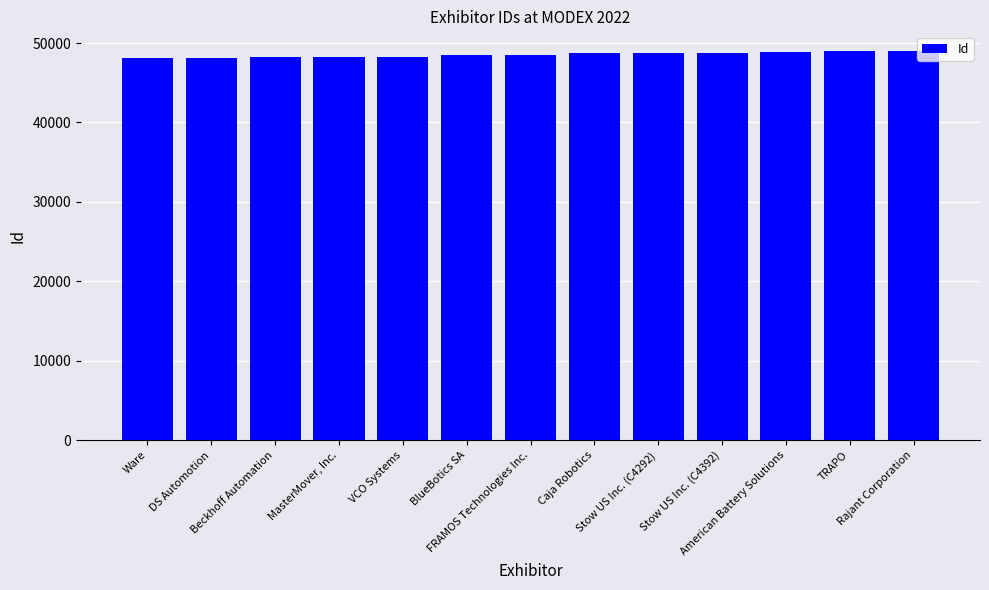

How many data points are less than 48524?

6